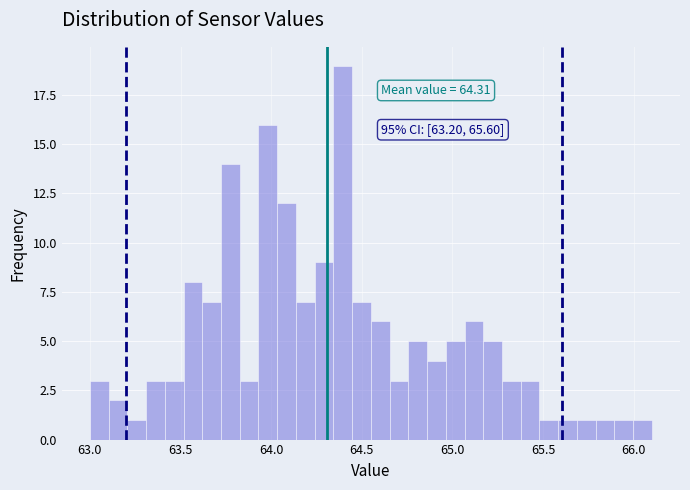

Read against the x-axis, roughly where is the centre of the tallest bar?

64.40